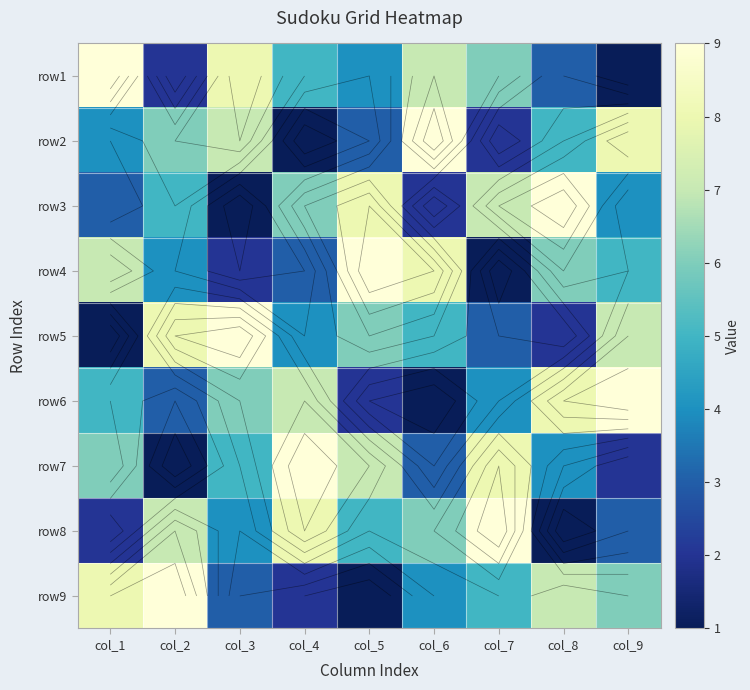

How many series are shown in this chart?

9